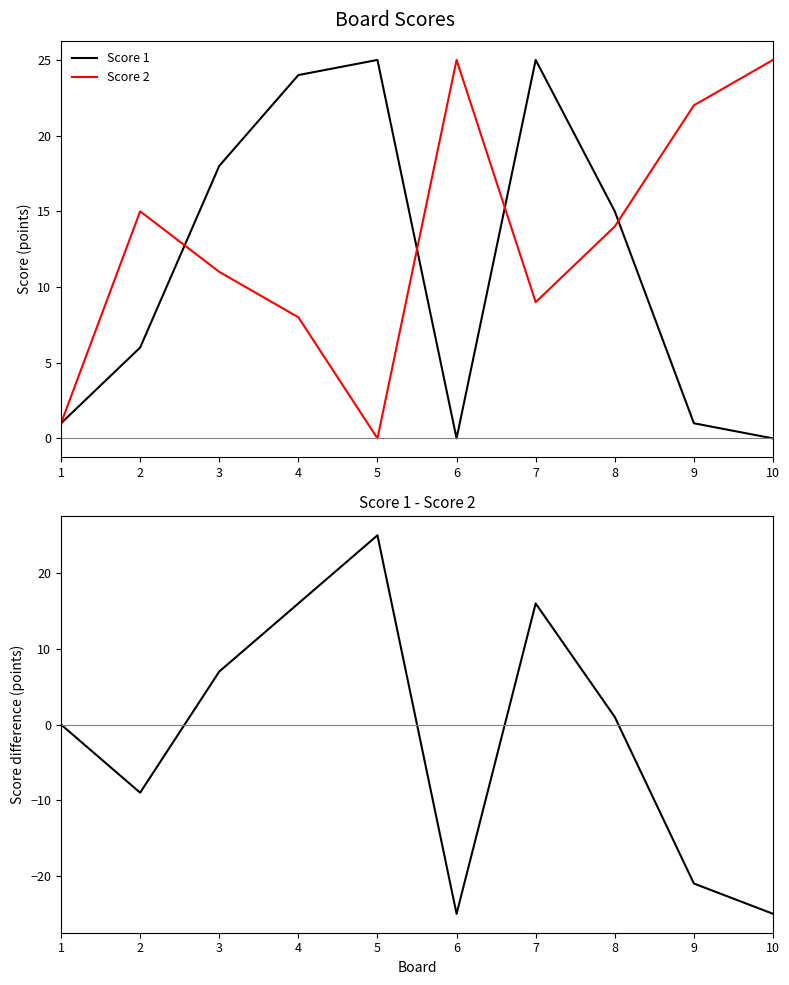

Reading left to right, transcribe all the data shown in this chart.

Score 1: 1=1	2=6	3=18	4=24	5=25	6=0	7=25	8=15	9=1	10=0
Score 2: 1=1	2=15	3=11	4=8	5=0	6=25	7=9	8=14	9=22	10=25
Score 1 - Score 2: 1=0	2=-9	3=7	4=16	5=25	6=-25	7=16	8=1	9=-21	10=-25